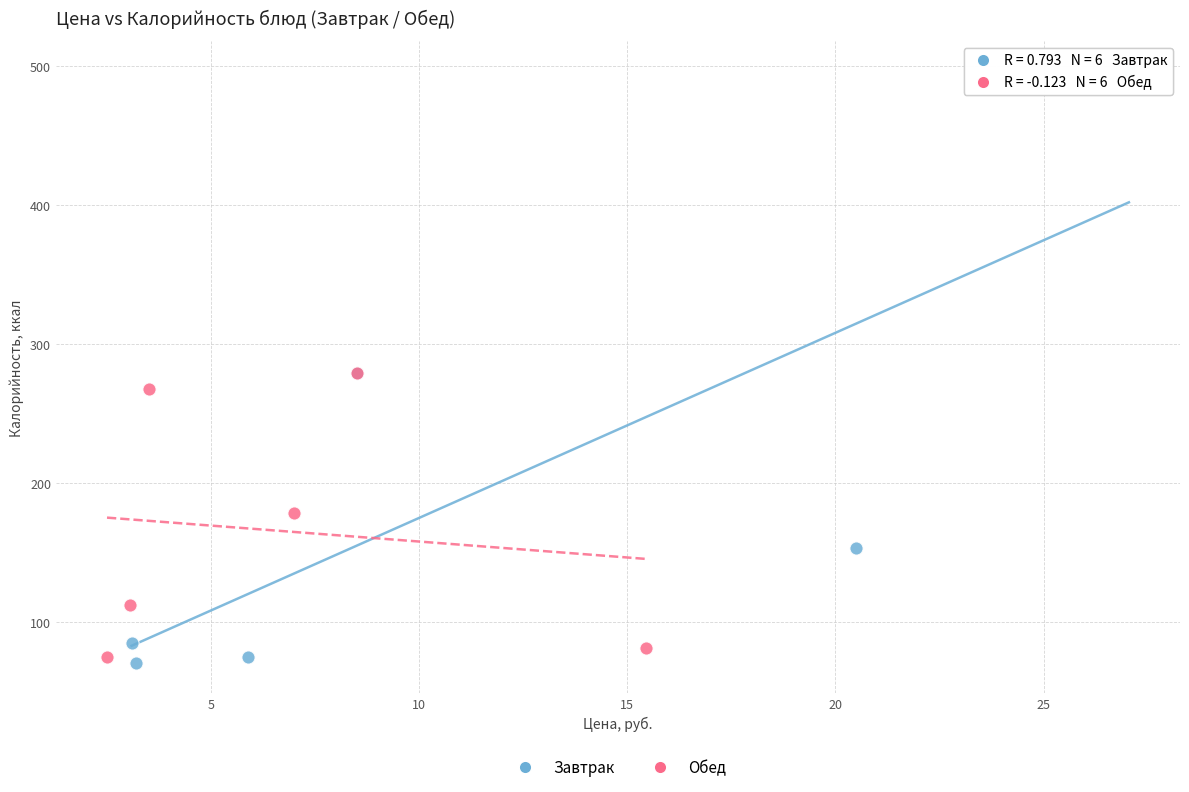

Which series has the largest Y range (max minus min)?

Завтрак